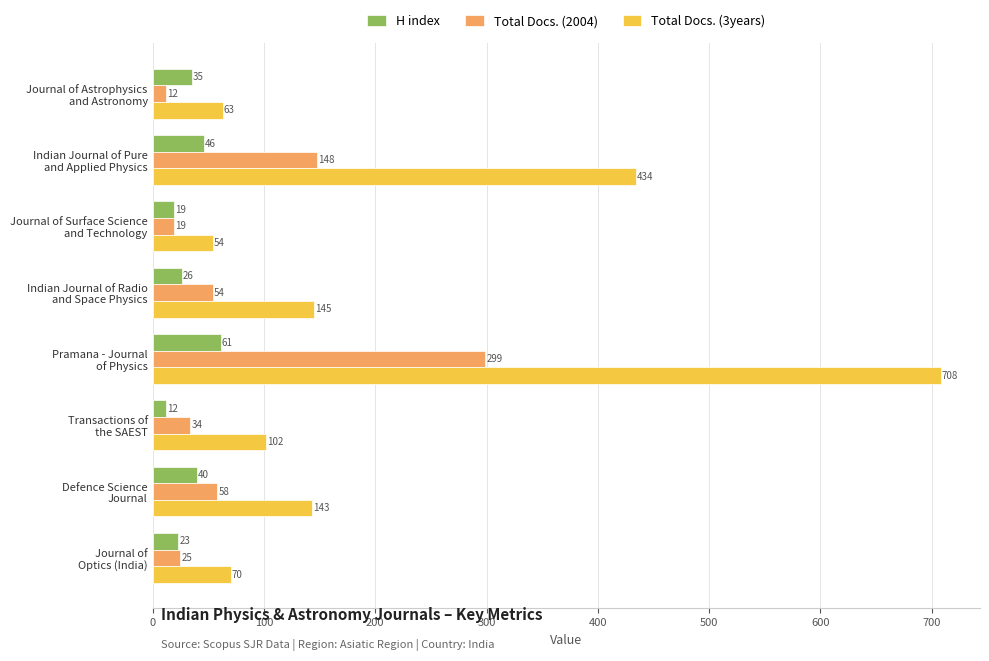

Which series has the largest total across all categories?

Total Docs. (3years)